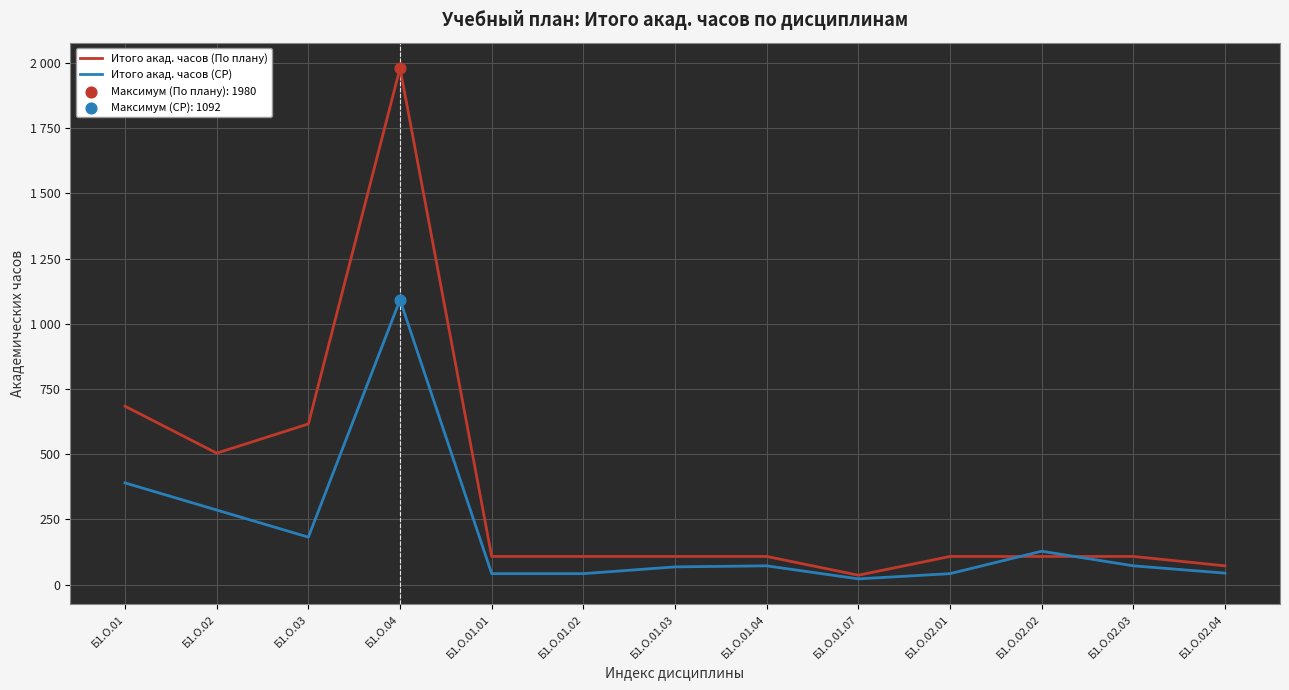

Does the chart have visible grid lines?

Yes